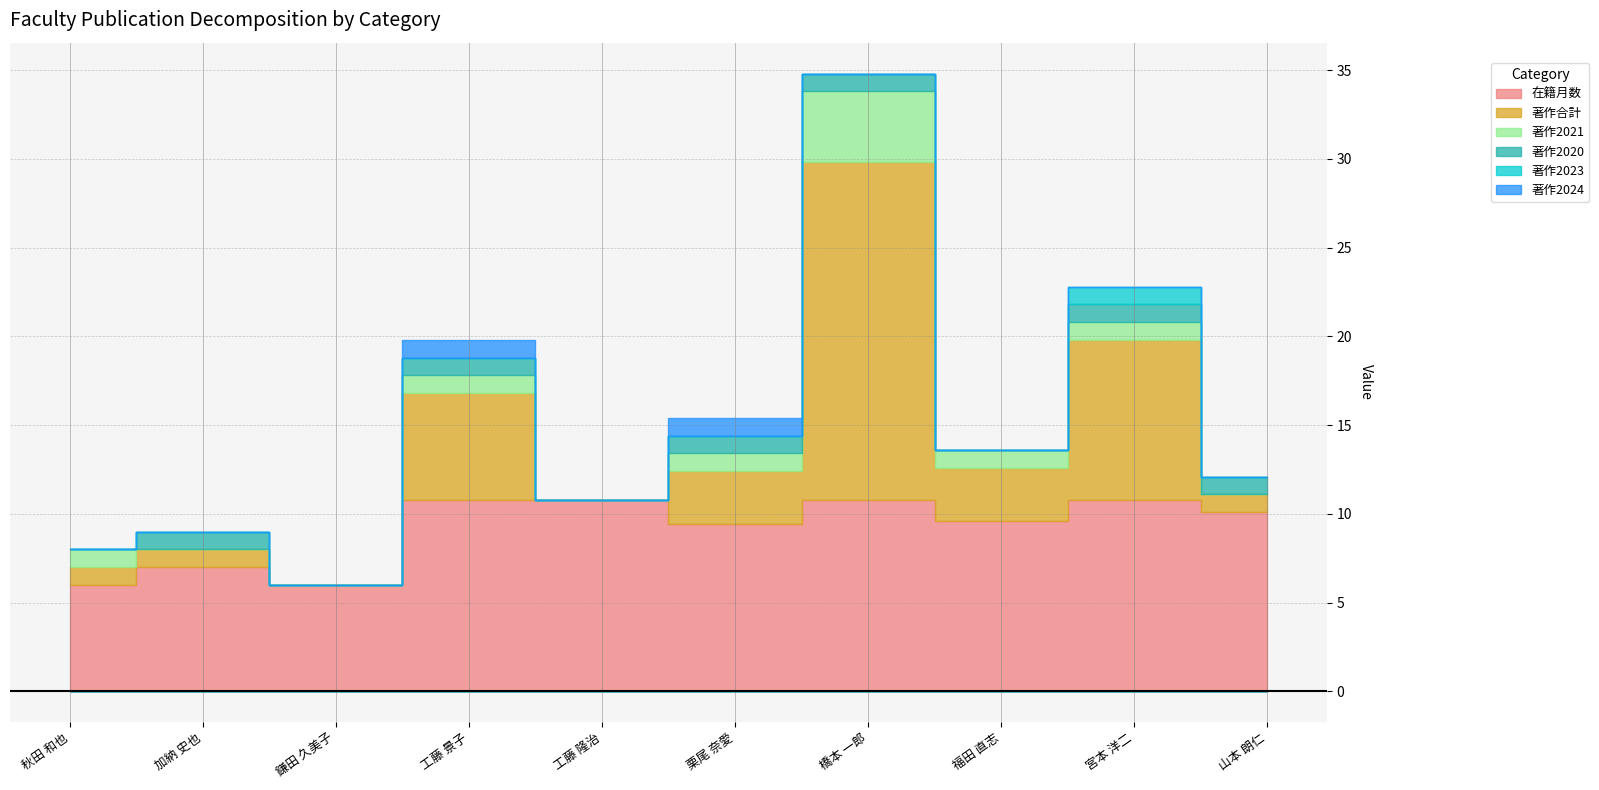

Between 宮本 洋二 and 福田 直志, which is larger?

宮本 洋二